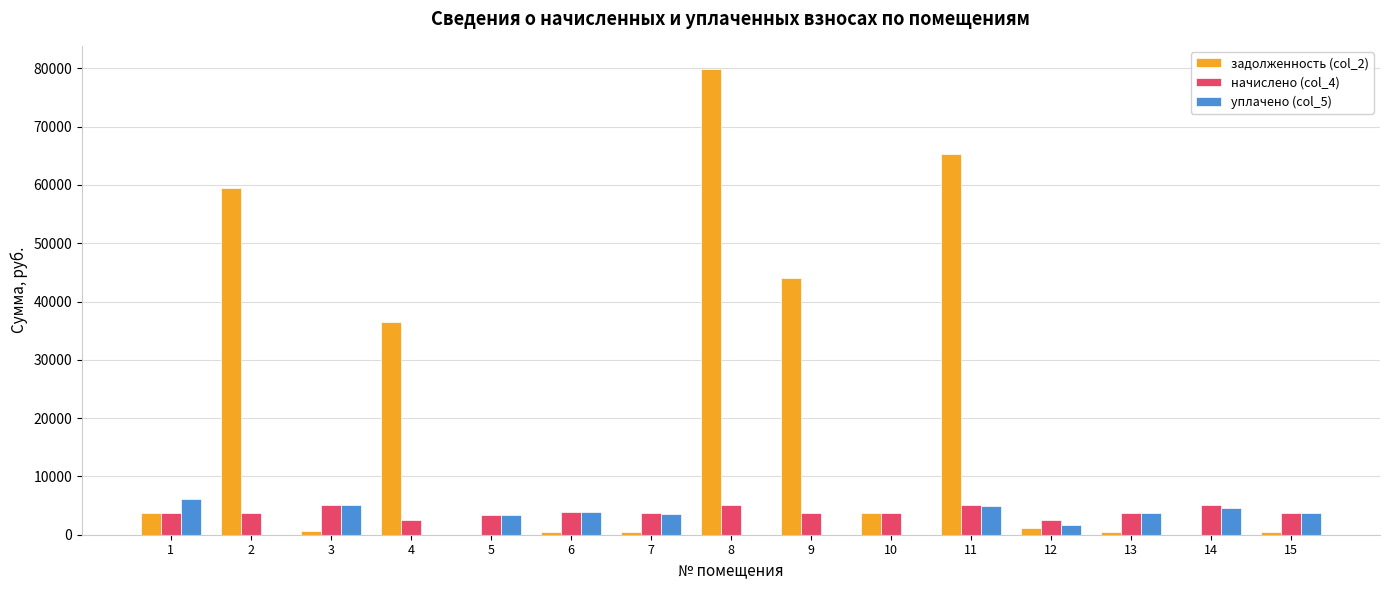

Between 2 and 11, which series saw the biggest shift?

задолженность (col_2)